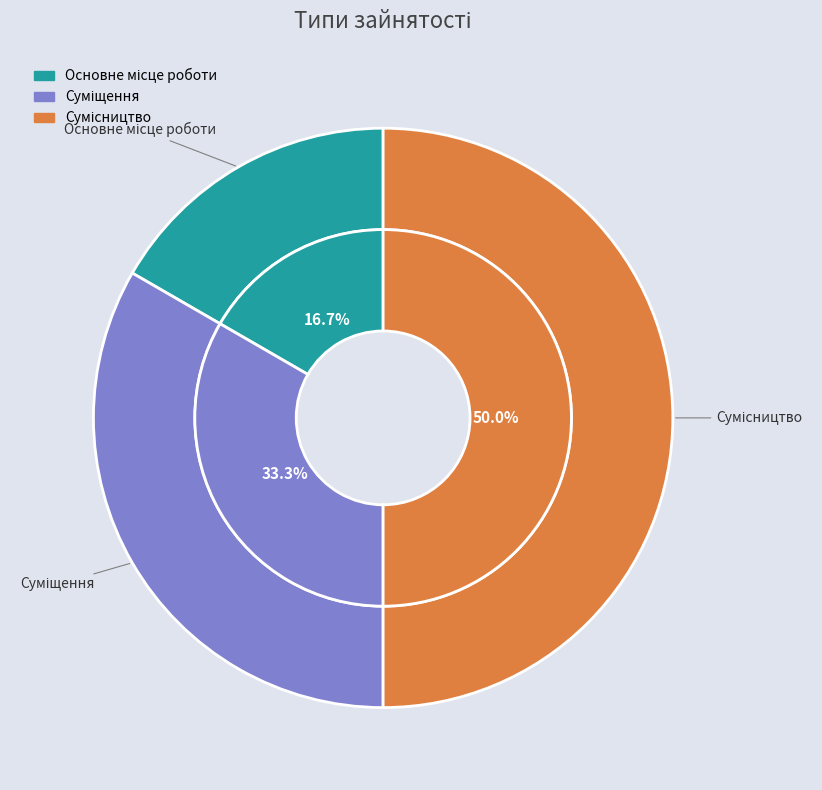

Combined, do Суміщення and Сумісництво account for over 50%?

Yes